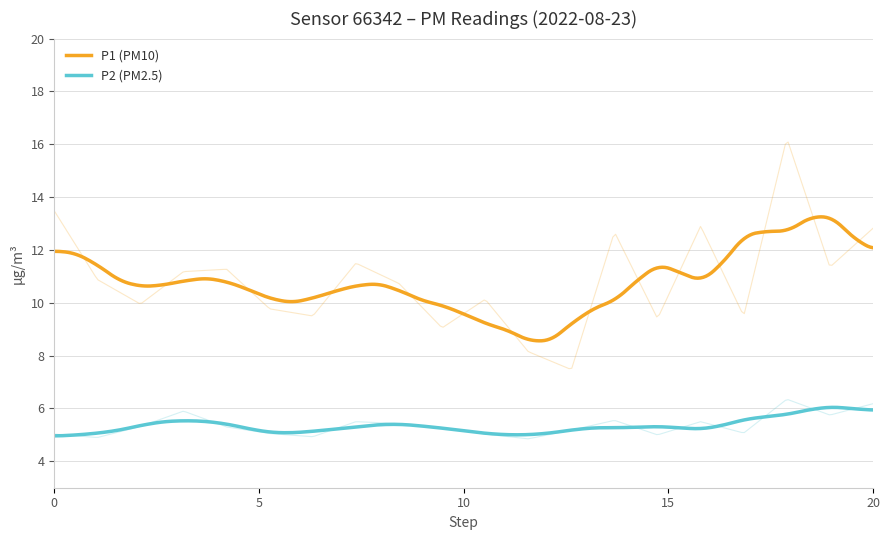

What is the minimum value shown in the chart?

4.9